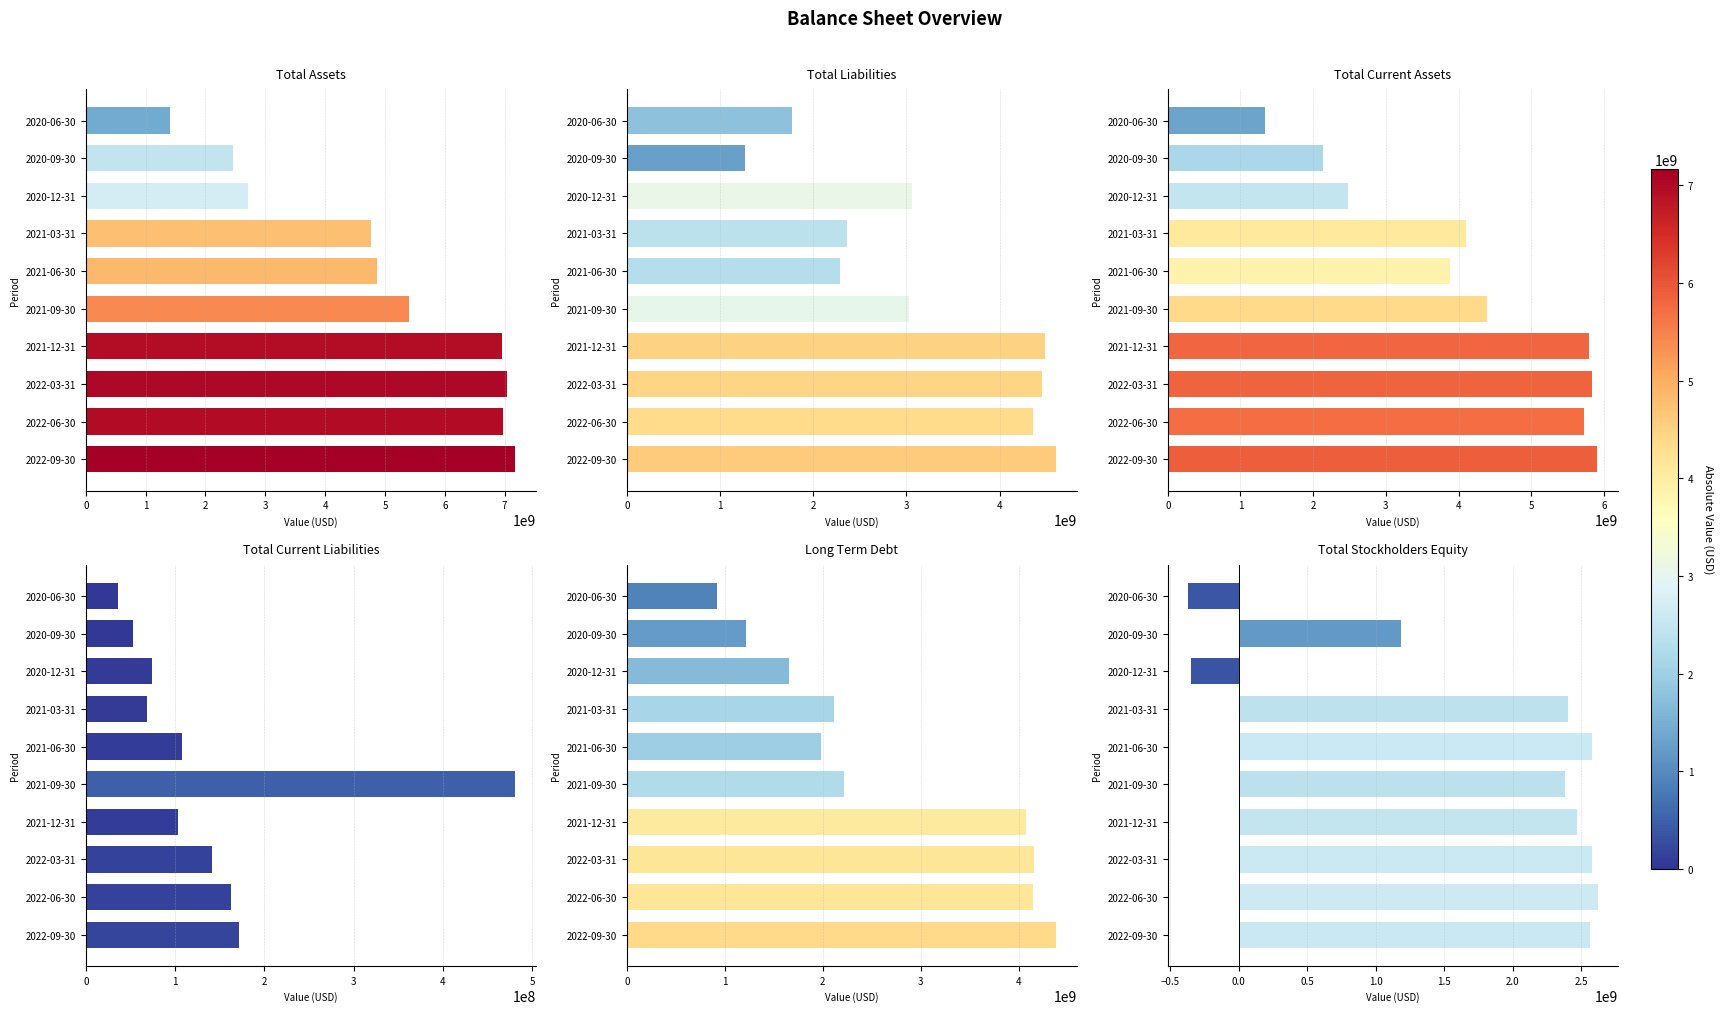

What is the sum of all Total Stockholders Equity values?

18053907000